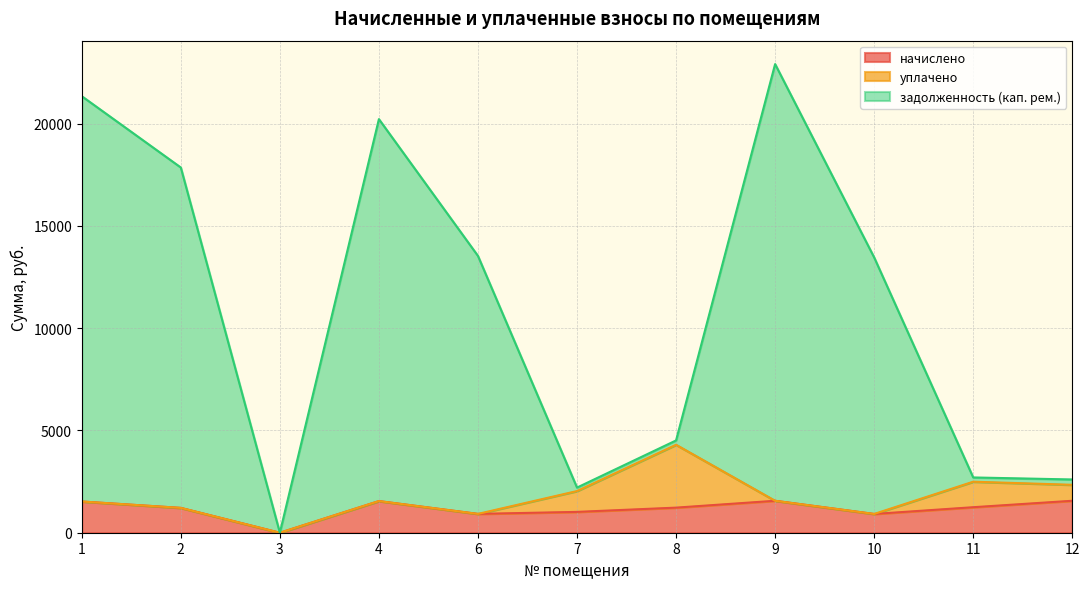

True or false: начислено and задолженность (кап. рем.) cross at least once.

False